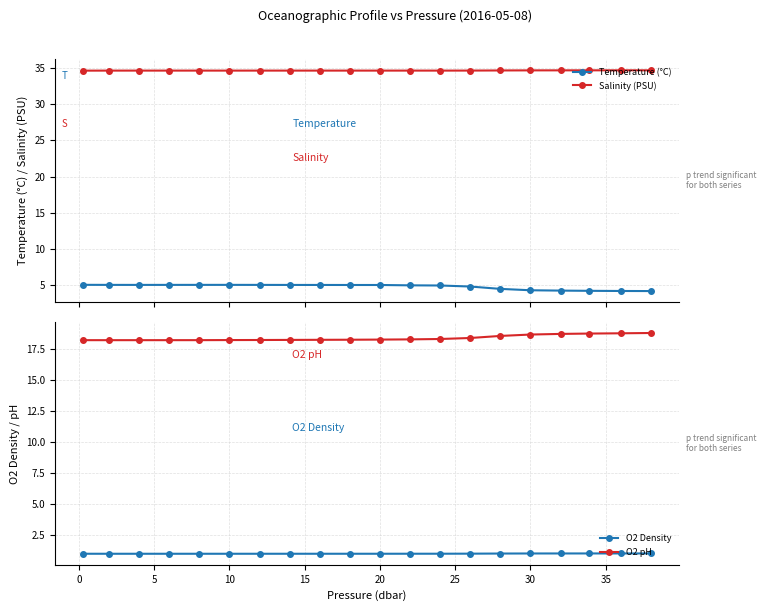

Reading right to left, extract all data points from this chart.

Temperature (°C): 4.2	4.2	4.2	4.3	4.3	4.5	4.8	5.0	5.0	5.1	5.1	5.1	5.1	5.1	5.1	5.1	5.1	5.1	5.1	5.1
Salinity (PSU): 34.7	34.7	34.7	34.7	34.7	34.7	34.6	34.6	34.6	34.6	34.6	34.6	34.6	34.6	34.6	34.6	34.6	34.6	34.6	34.6
O2 Density: 1.1	1.1	1.1	1.0	1.0	1.0	1.0	1.0	1.0	1.0	1.0	1.0	1.0	1.0	1.0	1.0	1.0	1.0	1.0	1.0
O2 pH: 18.8	18.8	18.8	18.7	18.7	18.6	18.4	18.3	18.3	18.3	18.3	18.3	18.3	18.2	18.2	18.2	18.2	18.2	18.2	18.2